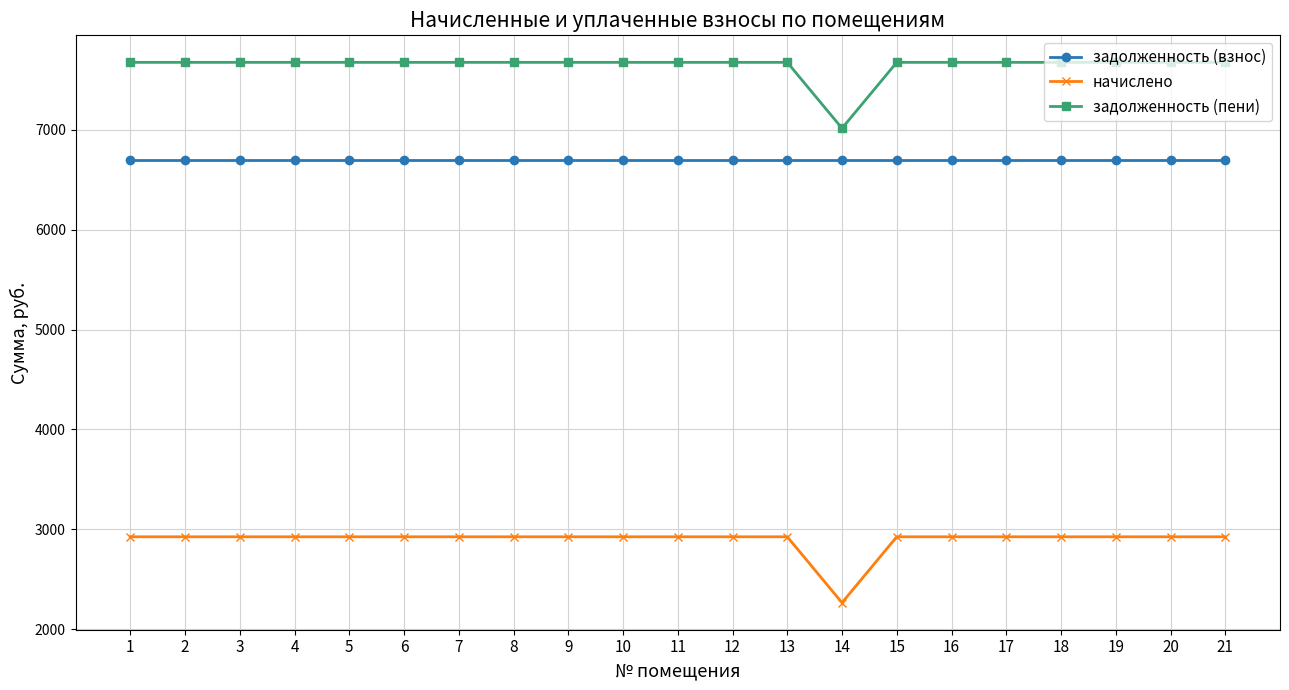

What are all the series names shown in the legend?

задолженность (взнос), начислено, задолженность (пени)